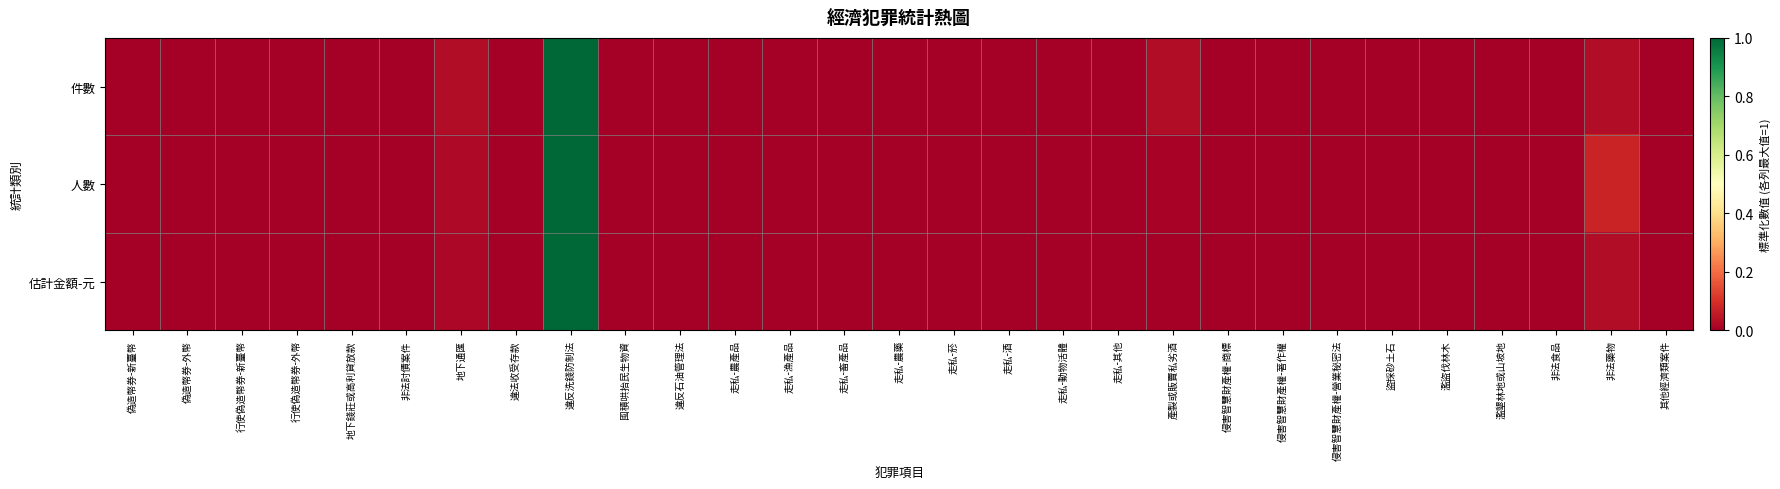

Reading left to right, extract all data points from this chart.

件數: 偽造幣券-新臺幣=0.0	偽造幣券-外幣=0.0	行使偽造幣券-新臺幣=0.0	行使偽造幣券-外幣=0.0	地下錢莊或高利貸放款=0.0	非法討債案件=0.0	地下通匯=0.0	違法收受存款=0.0	違反洗錢防制法=1.0	囤積哄抬民生物資=0.0	違反石油管理法=0.0	走私-農產品=0.0	走私-漁產品=0.0	走私-畜產品=0.0	走私-農藥=0.0	走私-菸=0.0	走私-酒=0.0	走私-動物活體=0.0	走私-其他=0.0	產製或販賣私劣酒=0.0	侵害智慧財產權-商標=0.0	侵害智慧財產權-著作權=0.0	侵害智慧財產權-營業秘密法=0.0	盜採砂土石=0.0	濫盜伐林木=0.0	濫墾林地或山坡地=0.0	非法食品=0.0	非法藥物=0.0	其他經濟類案件=0.0
人數: 偽造幣券-新臺幣=0.0	偽造幣券-外幣=0.0	行使偽造幣券-新臺幣=0.0	行使偽造幣券-外幣=0.0	地下錢莊或高利貸放款=0.0	非法討債案件=0.0	地下通匯=0.0	違法收受存款=0.0	違反洗錢防制法=1.0	囤積哄抬民生物資=0.0	違反石油管理法=0.0	走私-農產品=0.0	走私-漁產品=0.0	走私-畜產品=0.0	走私-農藥=0.0	走私-菸=0.0	走私-酒=0.0	走私-動物活體=0.0	走私-其他=0.0	產製或販賣私劣酒=0.0	侵害智慧財產權-商標=0.0	侵害智慧財產權-著作權=0.0	侵害智慧財產權-營業秘密法=0.0	盜採砂土石=0.0	濫盜伐林木=0.0	濫墾林地或山坡地=0.0	非法食品=0.0	非法藥物=0.1	其他經濟類案件=0.0
估計金額-元: 偽造幣券-新臺幣=0.0	偽造幣券-外幣=0.0	行使偽造幣券-新臺幣=0.0	行使偽造幣券-外幣=0.0	地下錢莊或高利貸放款=0.0	非法討債案件=0.0	地下通匯=0.0	違法收受存款=0.0	違反洗錢防制法=1.0	囤積哄抬民生物資=0.0	違反石油管理法=0.0	走私-農產品=0.0	走私-漁產品=0.0	走私-畜產品=0.0	走私-農藥=0.0	走私-菸=0.0	走私-酒=0.0	走私-動物活體=0.0	走私-其他=0.0	產製或販賣私劣酒=0.0	侵害智慧財產權-商標=0.0	侵害智慧財產權-著作權=0.0	侵害智慧財產權-營業秘密法=0.0	盜採砂土石=0.0	濫盜伐林木=0.0	濫墾林地或山坡地=0.0	非法食品=0.0	非法藥物=0.0	其他經濟類案件=0.0